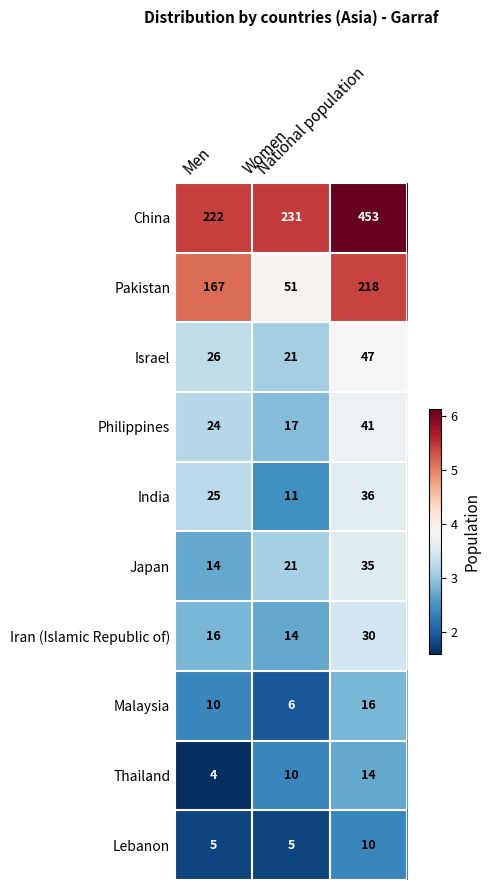

What is the spread (max minus min) of values at Women?

226